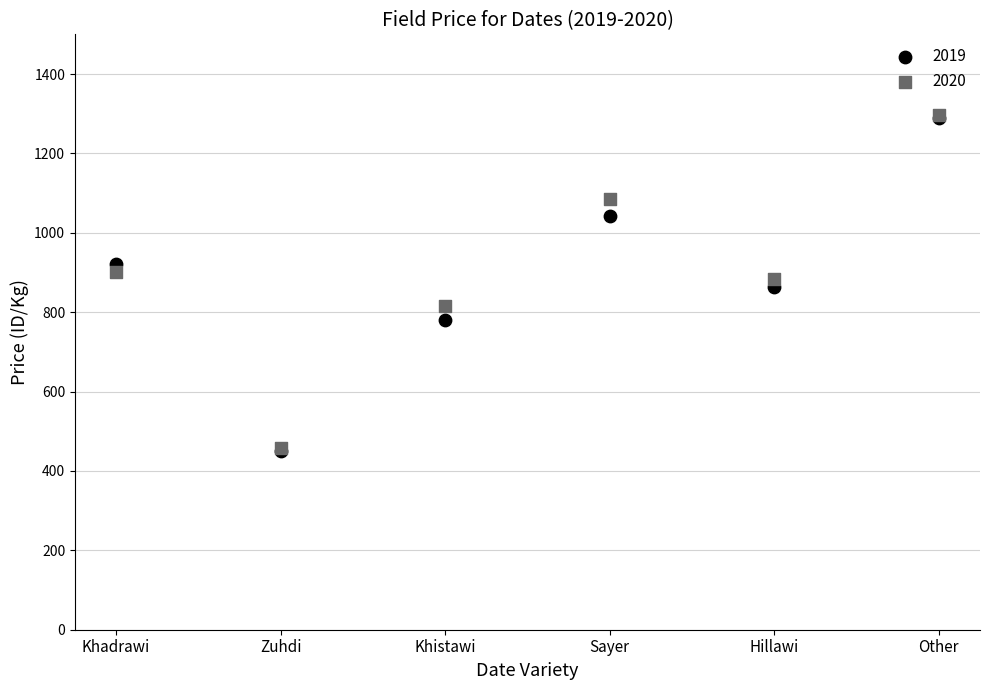

What are all the series names shown in the legend?

2019, 2020